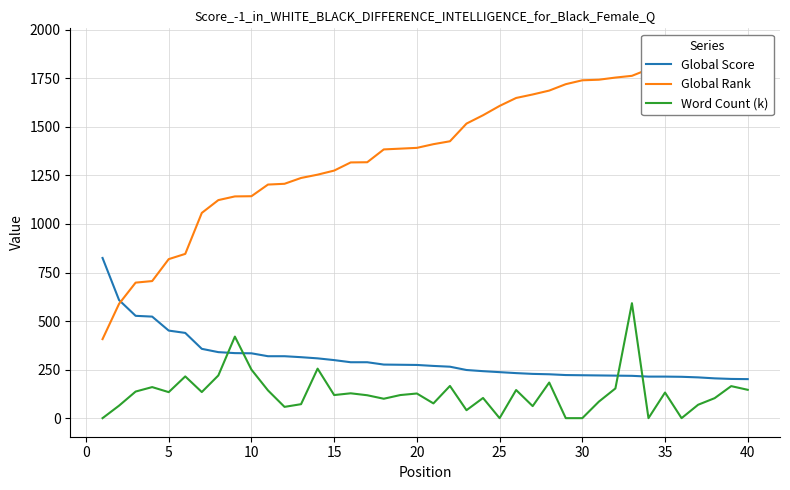

Reading right to left, what are all the values shown in this chart?

Global Score: 201.0	202.0	205.0	210.0	213.0	214.0	214.0	218.0	219.0	220.0	221.0	222.0	226.0	228.0	232.0	237.0	242.0	248.0	265.0	269.0	274.0	275.0	276.0	288.0	288.0	299.0	308.0	314.0	319.0	319.0	334.0	335.0	340.0	357.0	439.0	451.0	523.0	527.0	608.0	825.0
Global Rank: 1912.0	1905.0	1871.0	1828.0	1811.0	1800.0	1797.0	1763.0	1754.0	1743.0	1740.0	1720.0	1687.0	1667.0	1649.0	1608.0	1560.0	1517.0	1426.0	1411.0	1392.0	1388.0	1384.0	1318.0	1317.0	1275.0	1254.0	1237.0	1207.0	1203.0	1143.0	1142.0	1123.0	1057.0	846.0	819.0	706.0	698.0	589.0	407.0
Word Count (k): 146.0	165.0	103.0	69.0	0.0	132.0	0.0	592.0	153.0	85.0	0.0	0.0	183.5	62.0	145.0	0.0	104.0	41.0	166.0	76.0	127.0	119.0	100.0	118.0	128.0	119.0	255.0	72.0	58.1	143.0	250.0	420.0	220.0	134.5	215.0	134.0	160.0	137.0	64.5	0.0